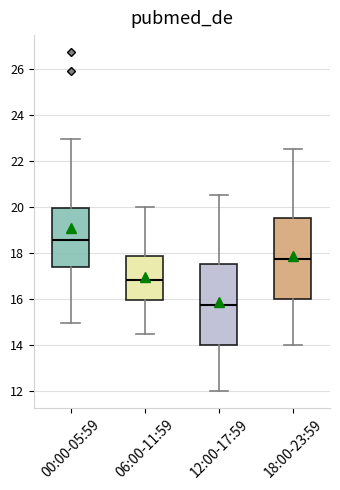

Where does the upper whisker of the box for 12:00-17:59 end on the y-axis? The values are not printed on the chart, so give them approximately, as read against the axis.

20.6